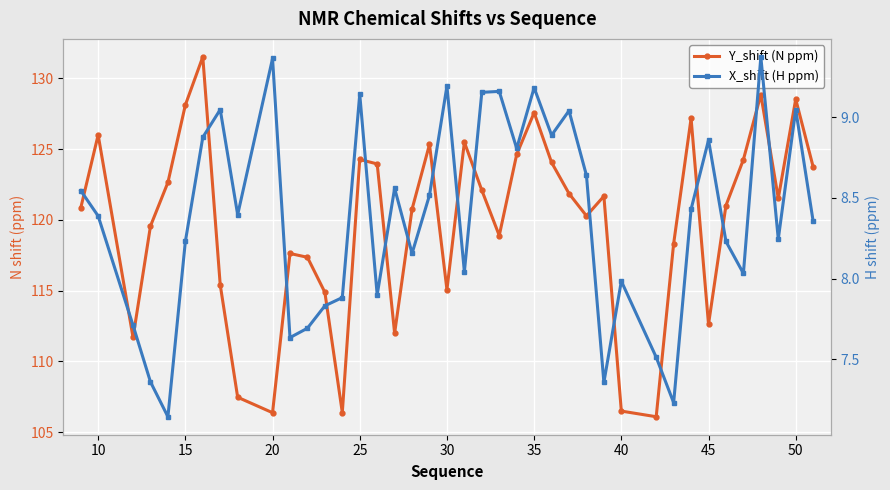

What is the minimum value shown in the chart?

7.1